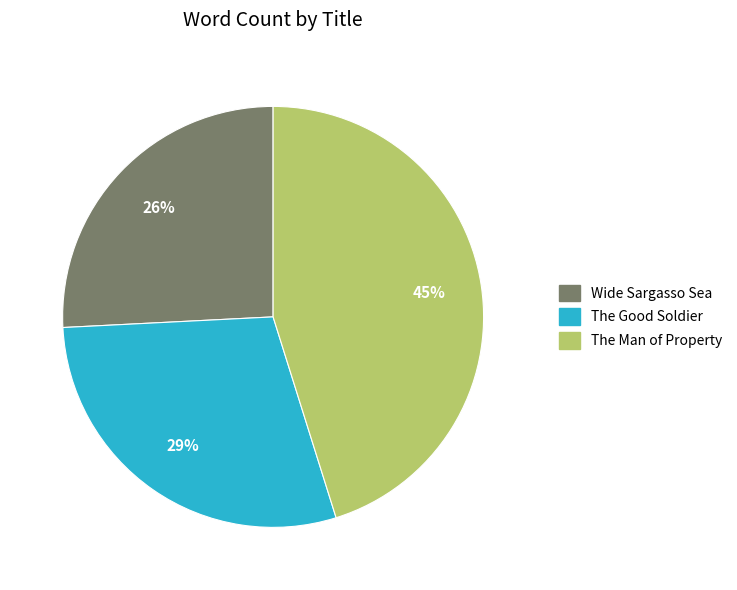

To the nearest percent, what is the average slice percentage?

33%